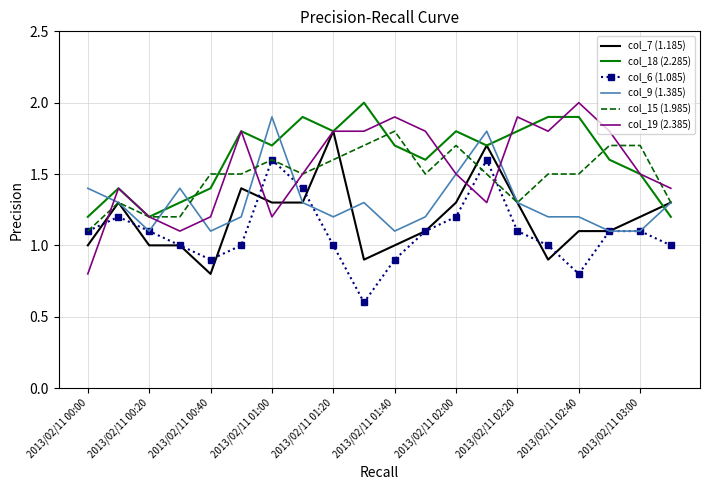

What is the highest value of the col_19 (2.385) series?

2.0